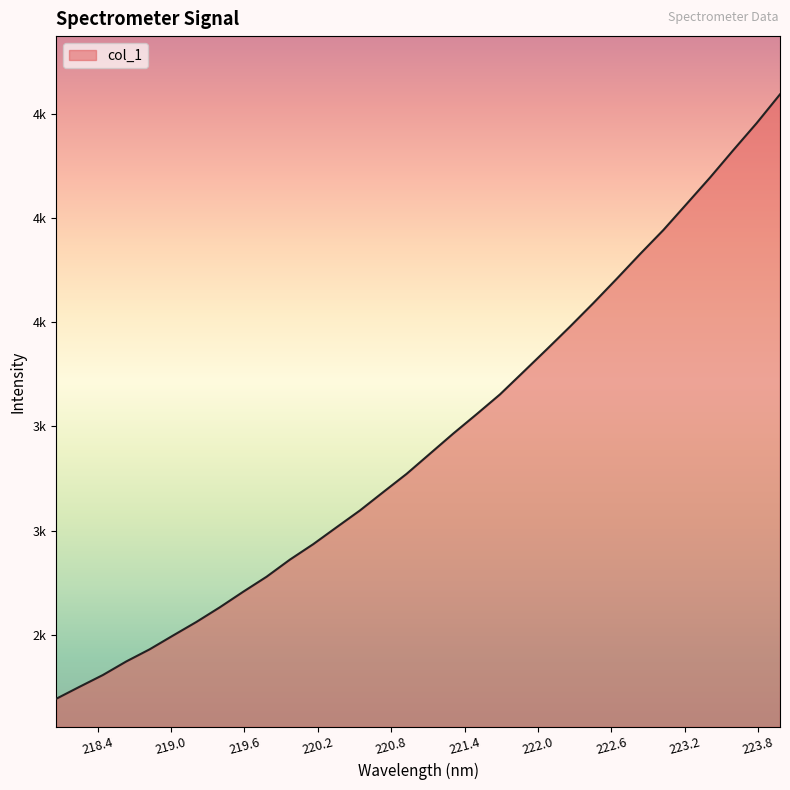

What is the maximum value shown in the chart?

4476.7